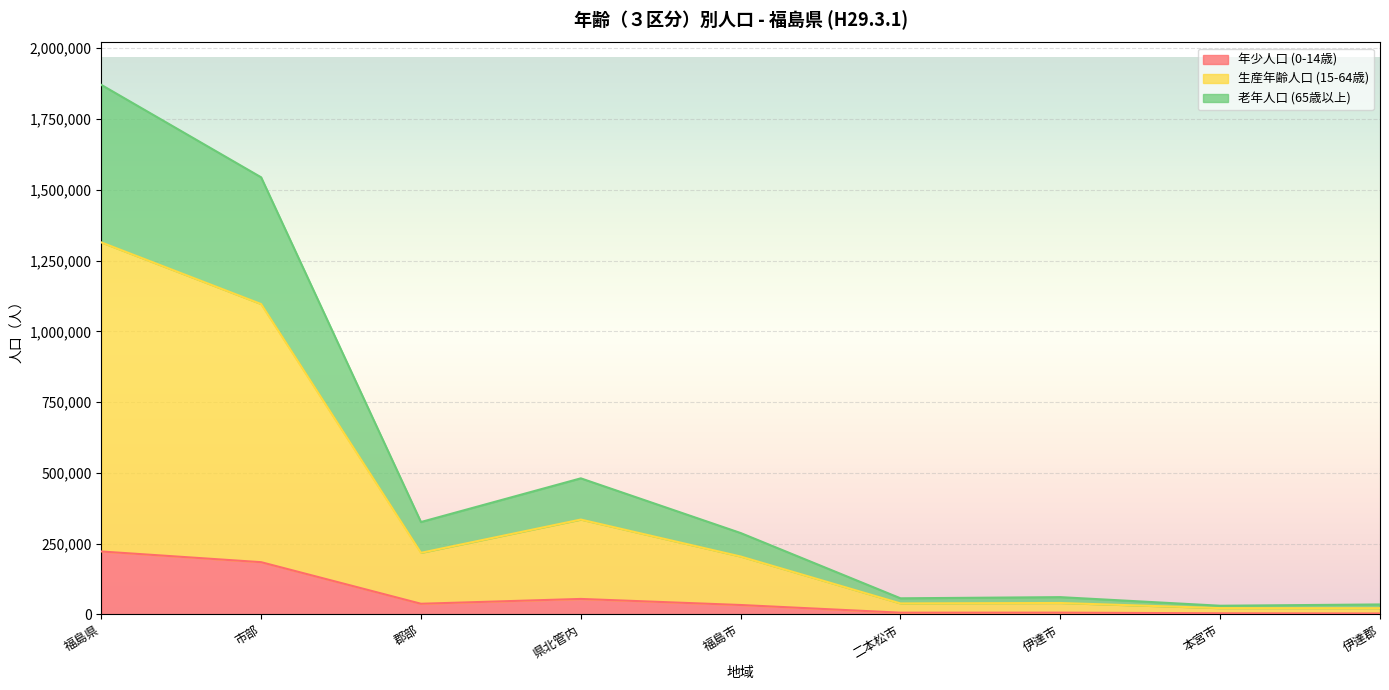

At which category is the sum across all series the highest?

福島県